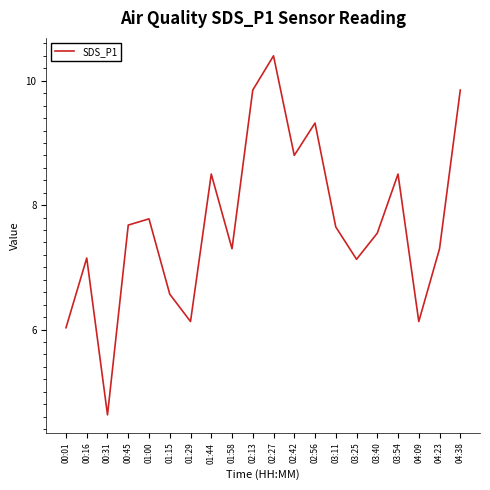

What position from the left is 01:00?

5